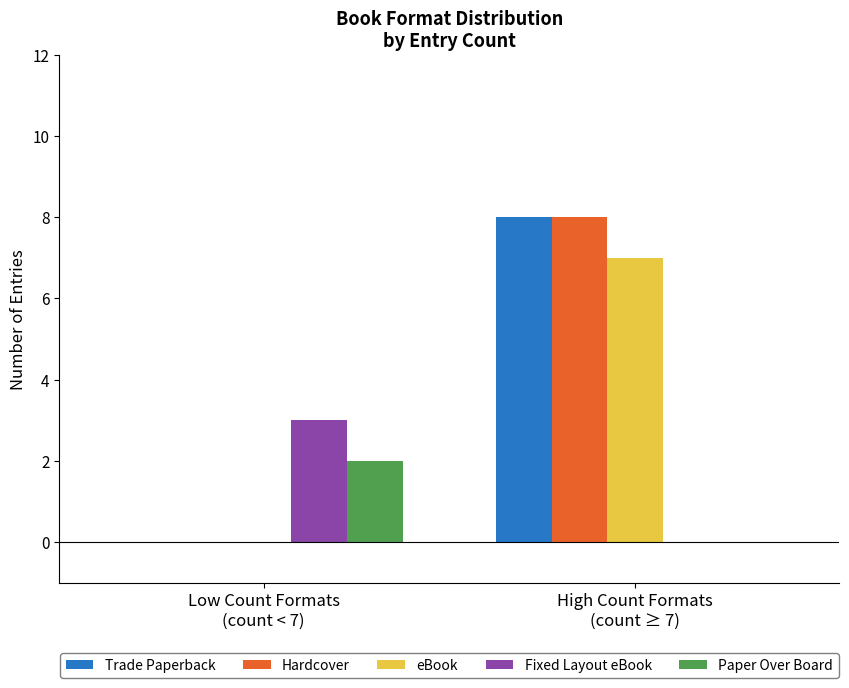

Is it true that Hardcover equals 13 at High Count Formats
(count ≥ 7)?

False